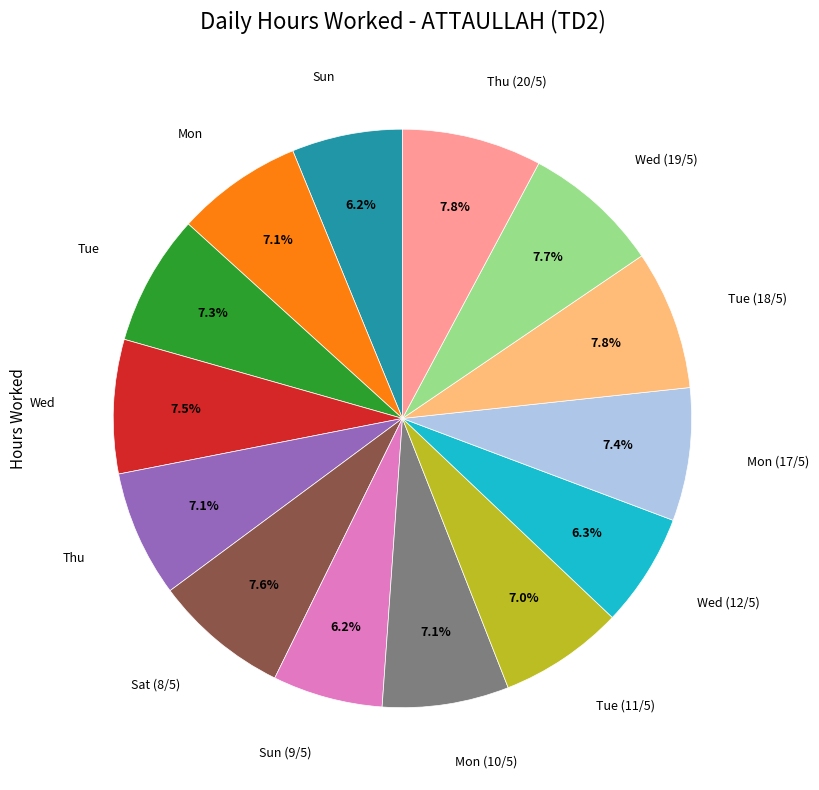

Does any single category account for the majority?

No